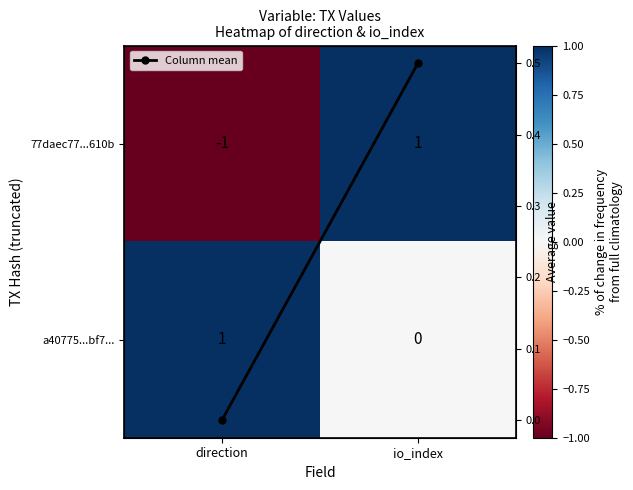

At how many categories does at least one series exceed 0?

2